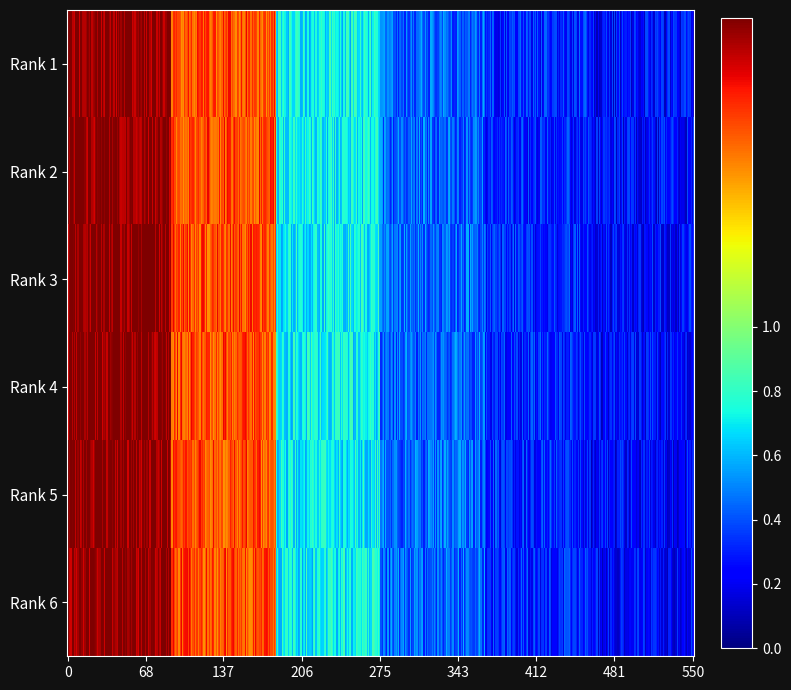

How many values are between 0 and 1?

4